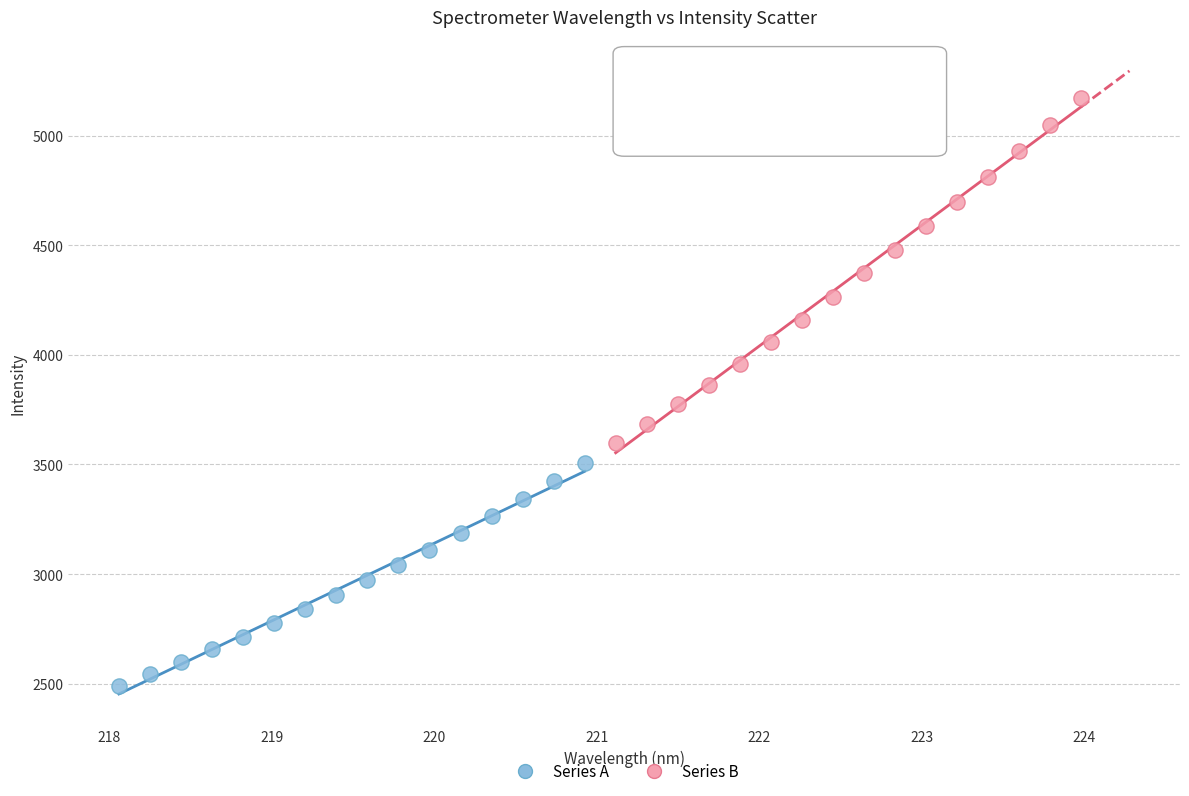

What are all the series names shown in the legend?

Series A, Series B